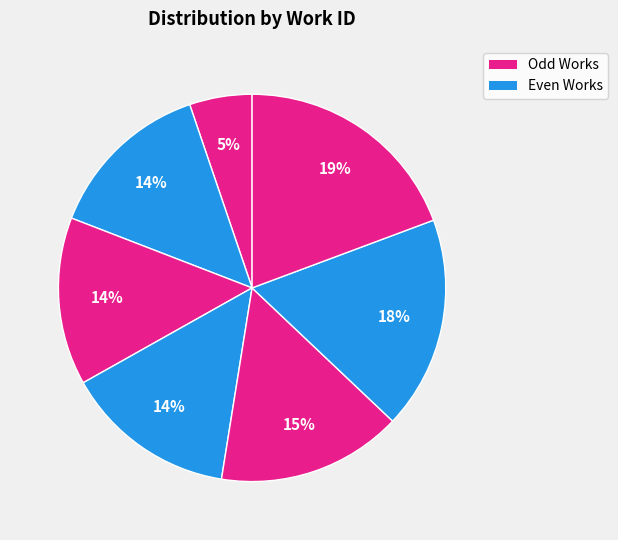

Count the number of slices in the pie.

7